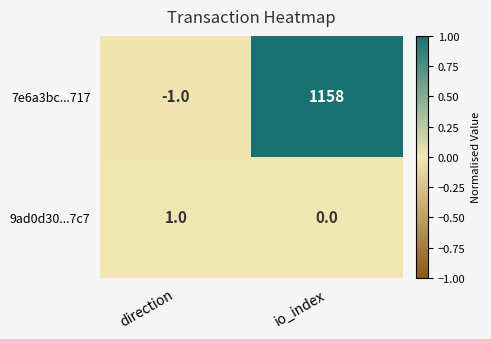

Between io_index and direction, which is larger?

io_index